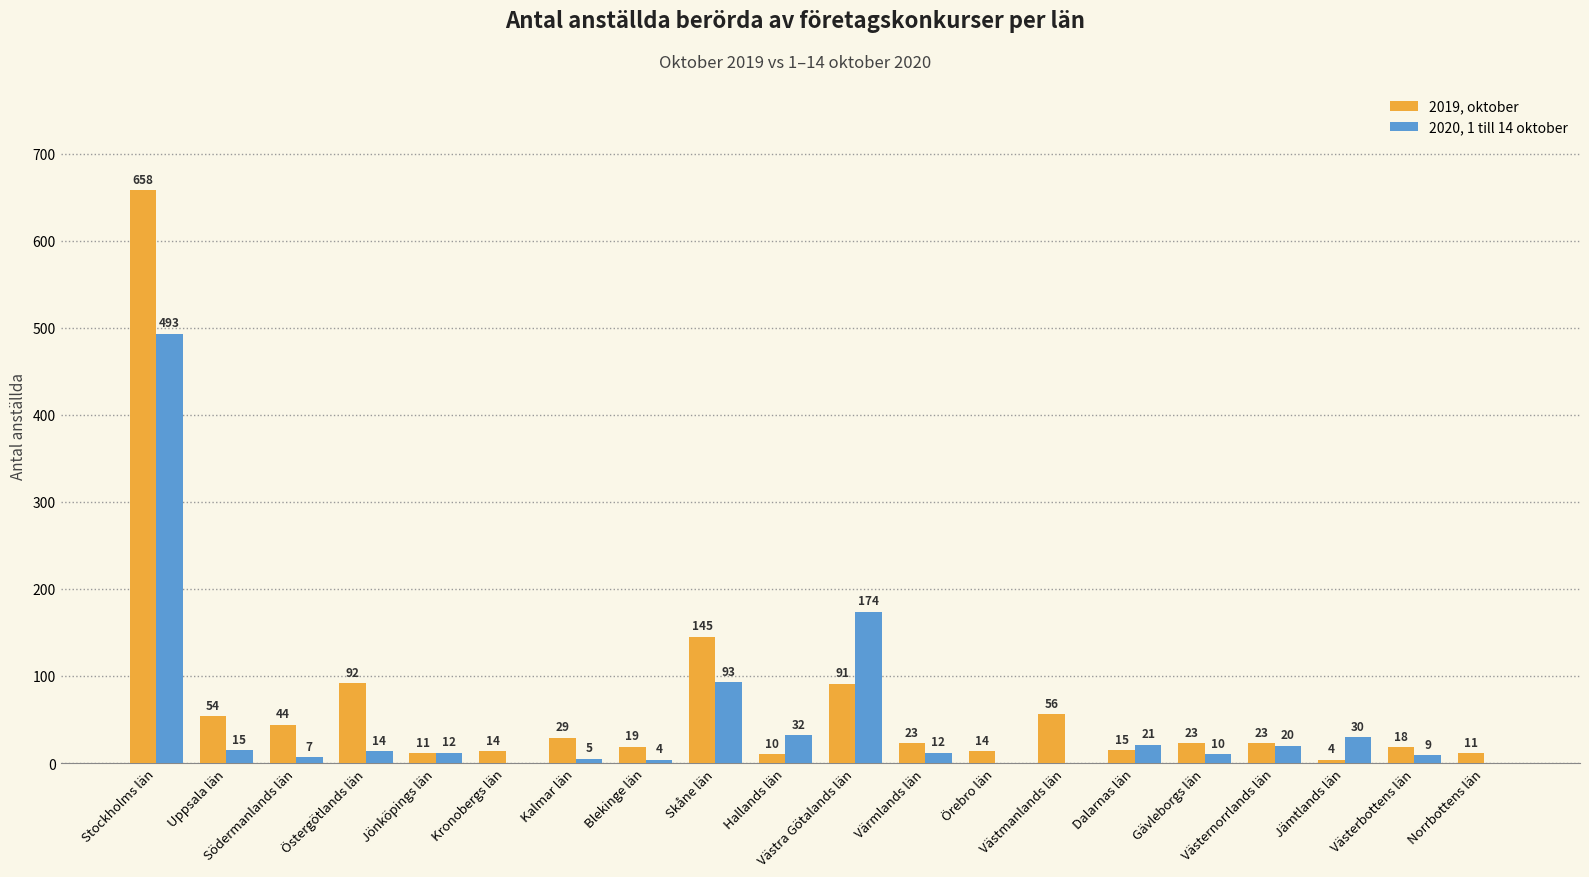

What is the maximum value for 2019, oktober?

658